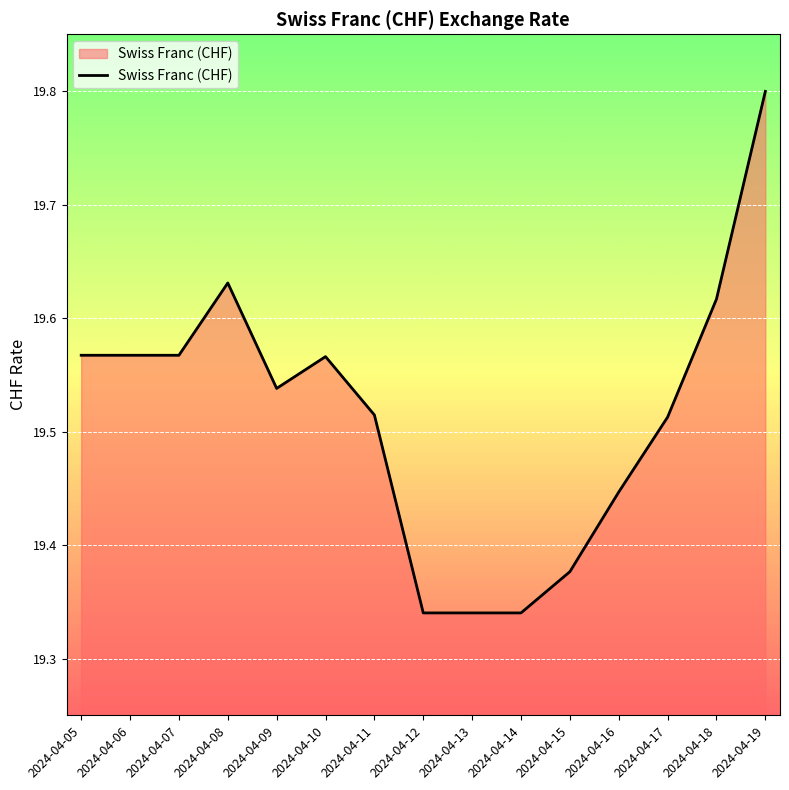

What is the maximum value shown in the chart?

19.8